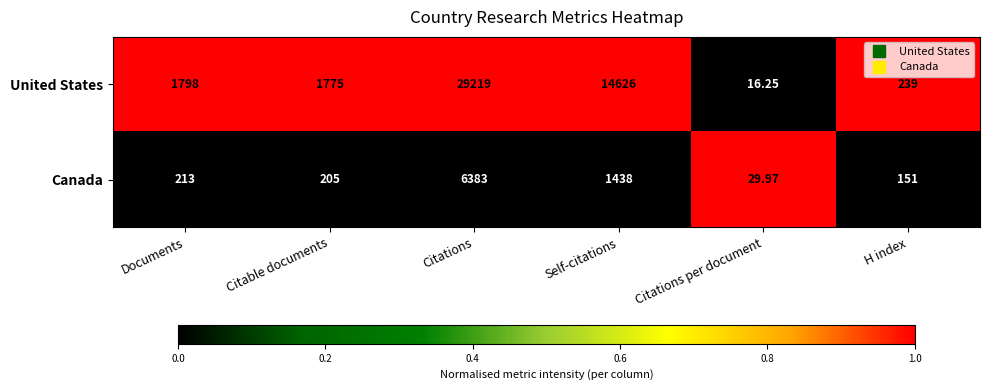

At Self-citations, list the series in order from smallest to largest.

Canada, United States